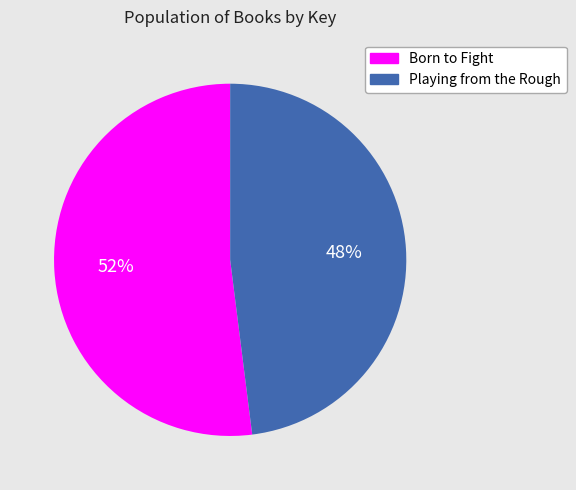

To the nearest percent, what portion does Playing from the Rough represent?

48%